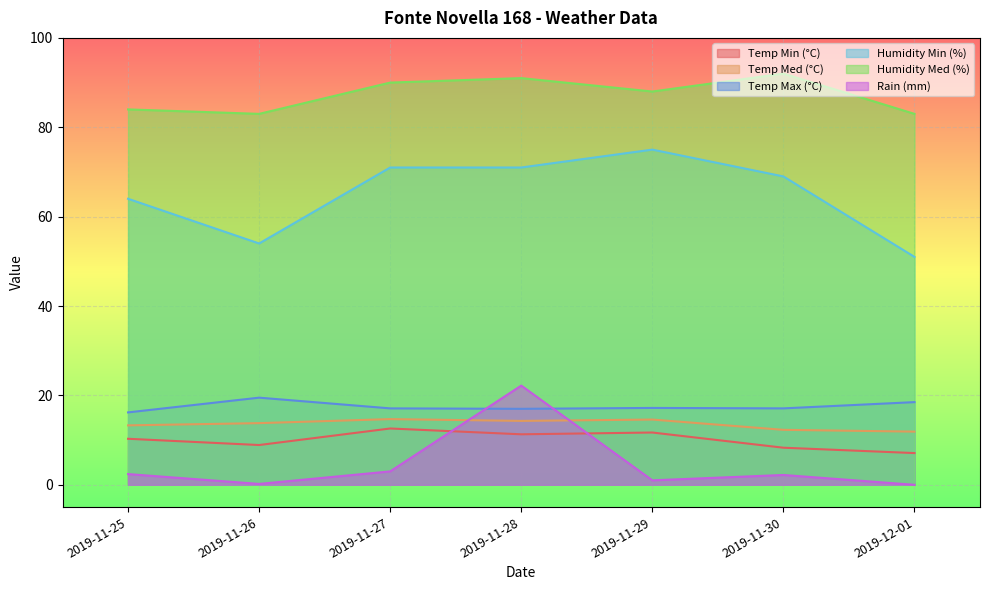

At which category does Rain (mm) reach its first local peak?

2019-11-28